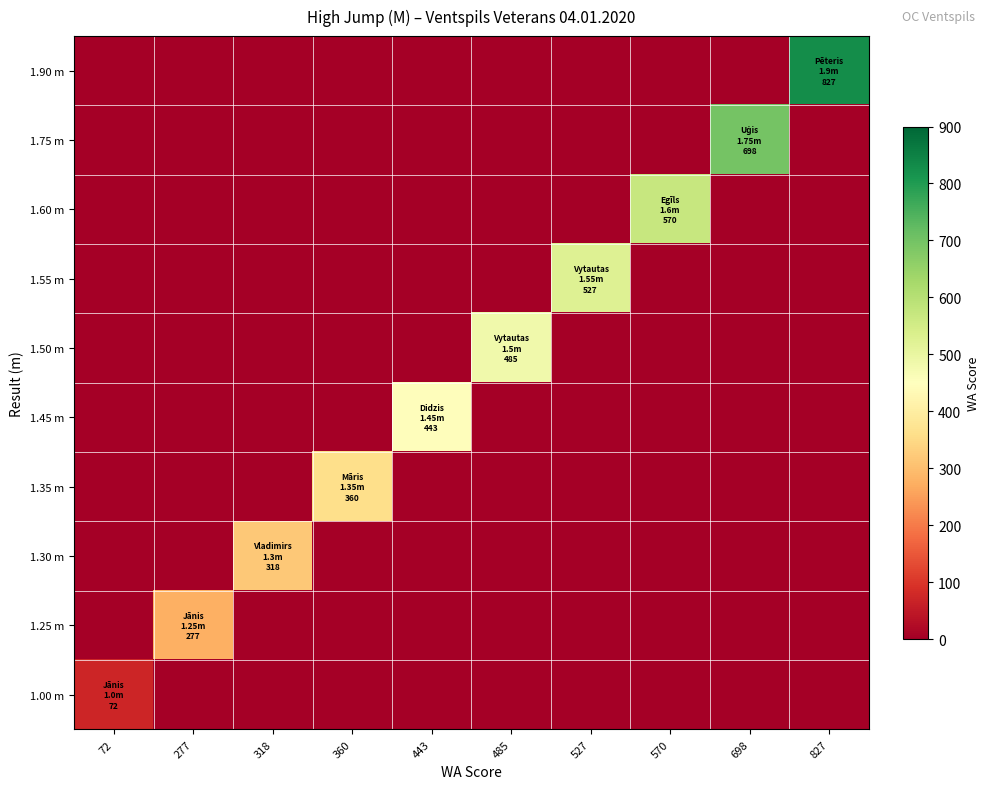

What is the difference between the highest and lowest values at 698?

698